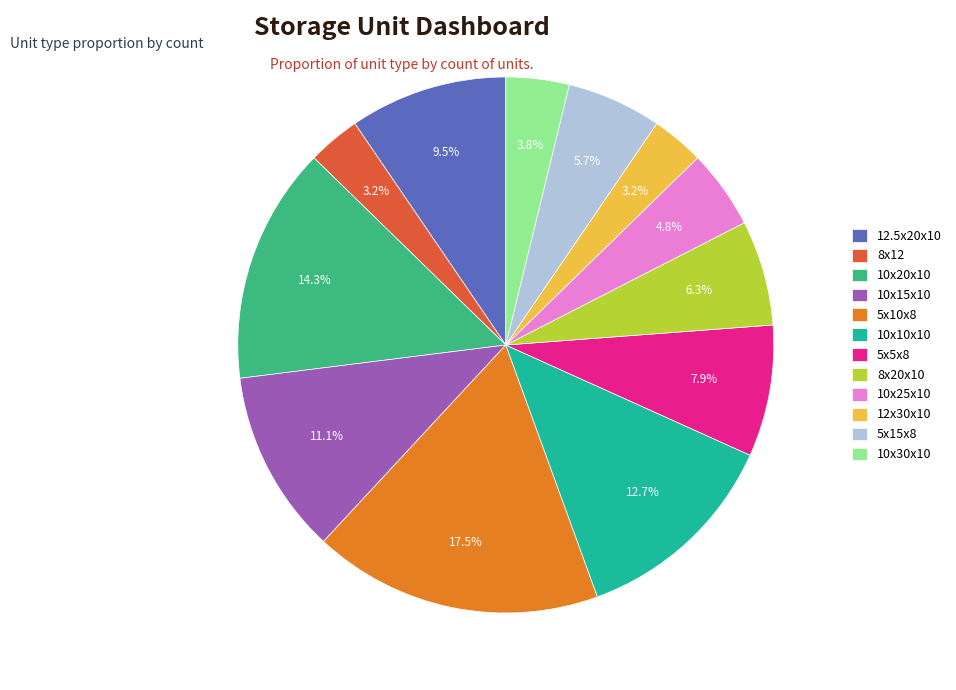

To the nearest percent, what is the average slice percentage?

8%